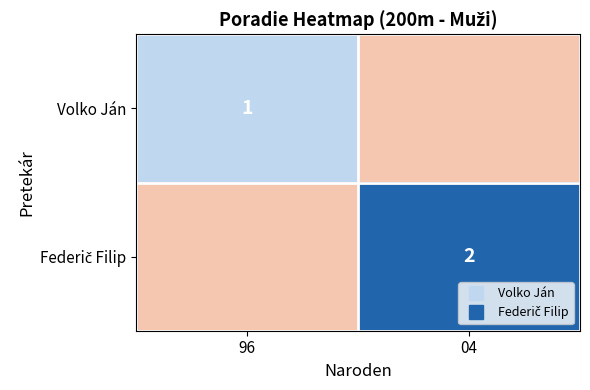

At 96, list the series in order from largest to smallest.

Volko Ján, Federič Filip